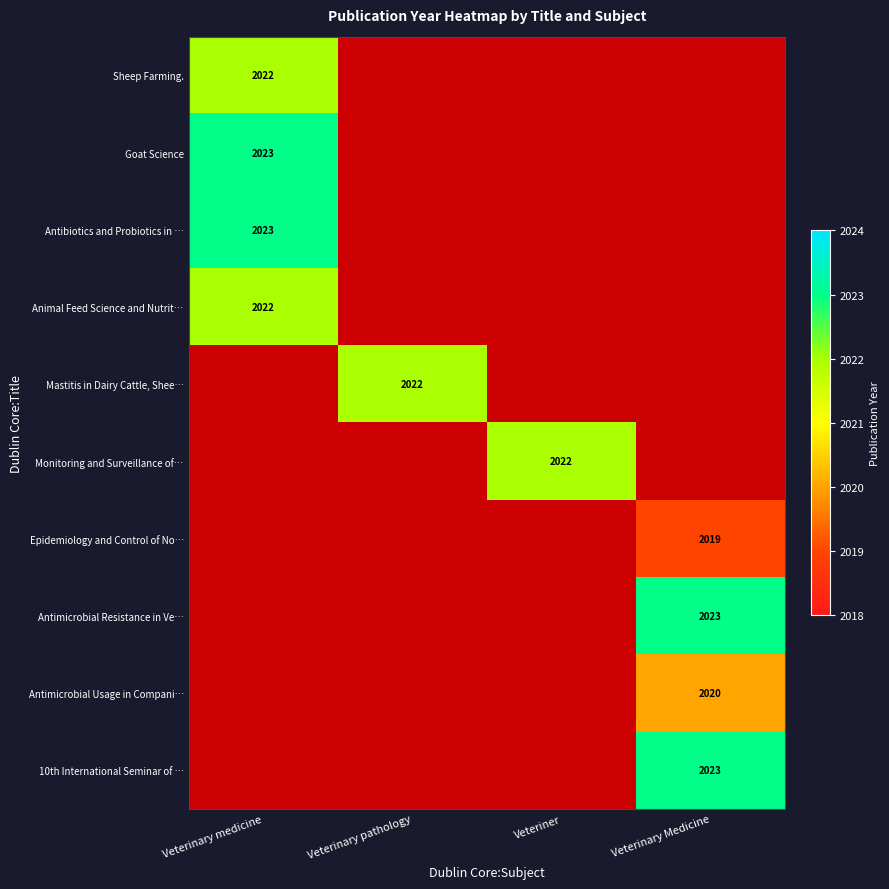

How many positive values does the Goat Science series have?

1